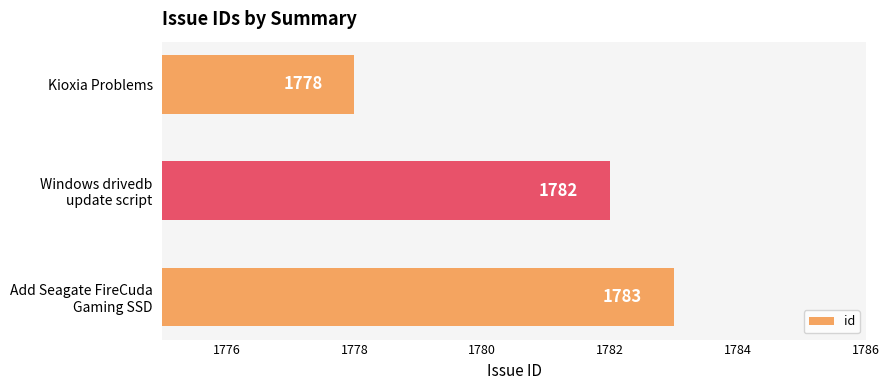

List the labels in order of value, largest first.

Add Seagate FireCuda
Gaming SSD, Windows drivedb
update script, Kioxia Problems